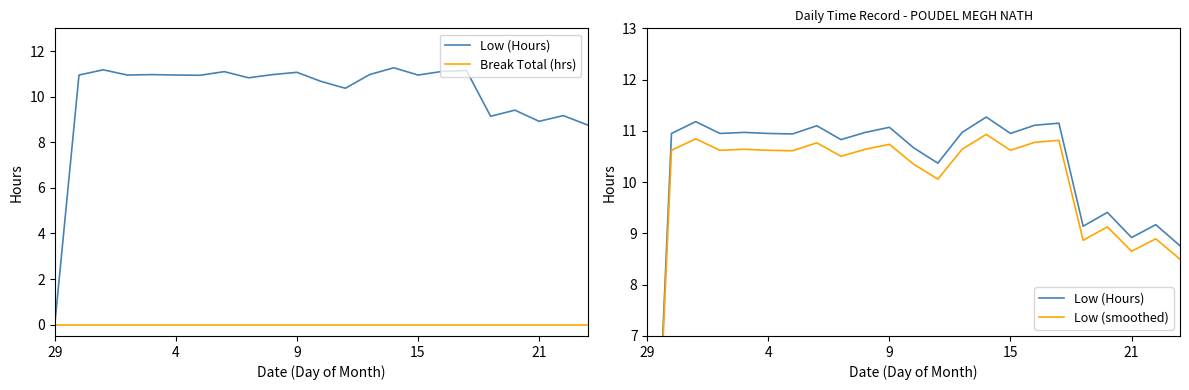

What is the label of the 7th point from the left?

6